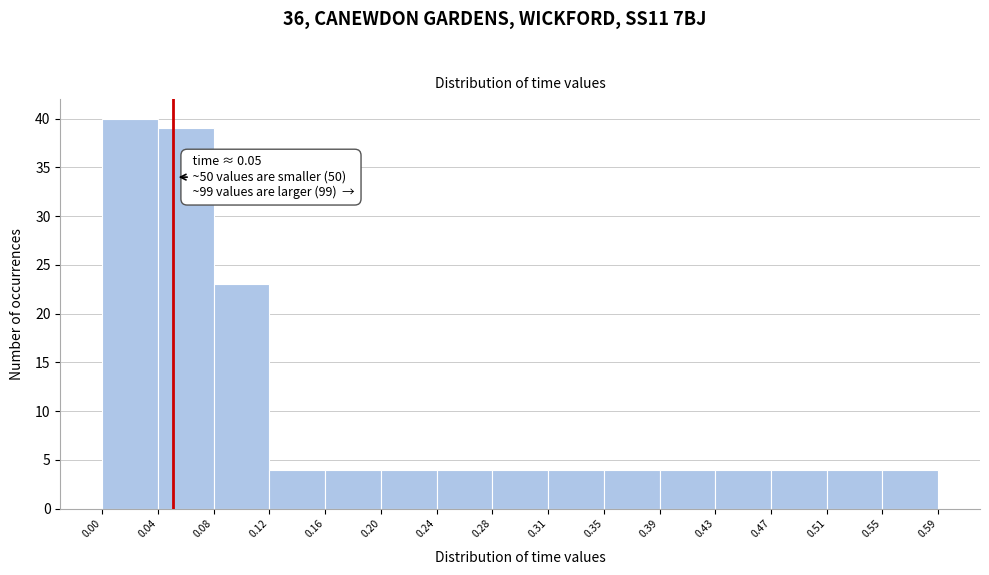

Which range on the x-axis has the tallest bar?

0.00 to 0.04